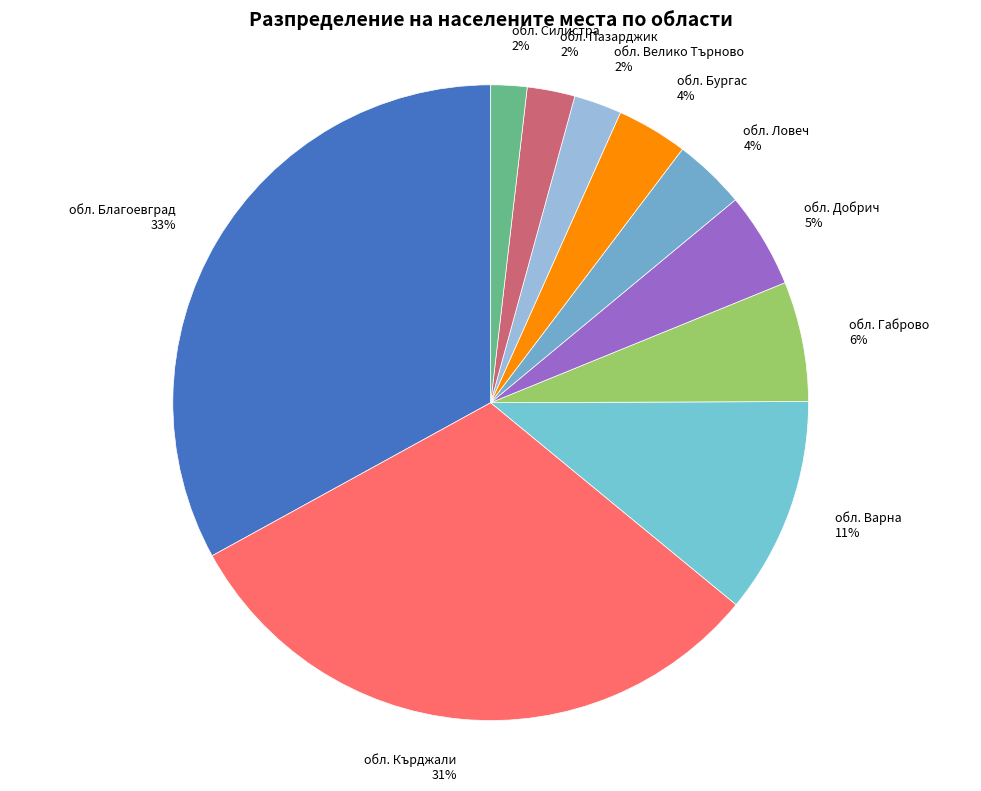

How many slices are in this pie chart?

10